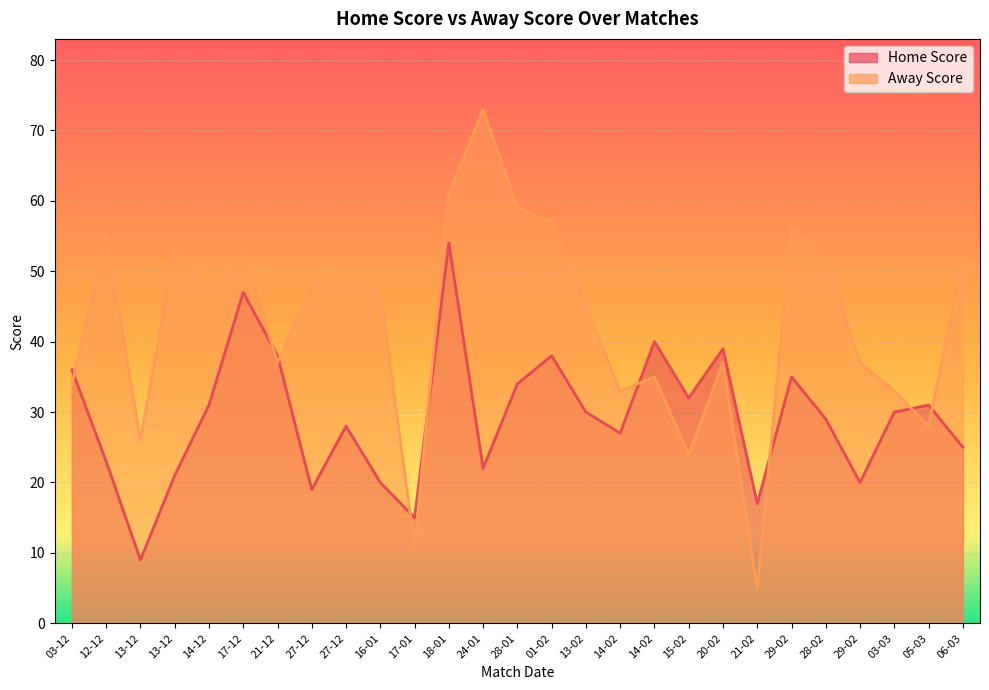

Which category has the highest value across all series?

24-01